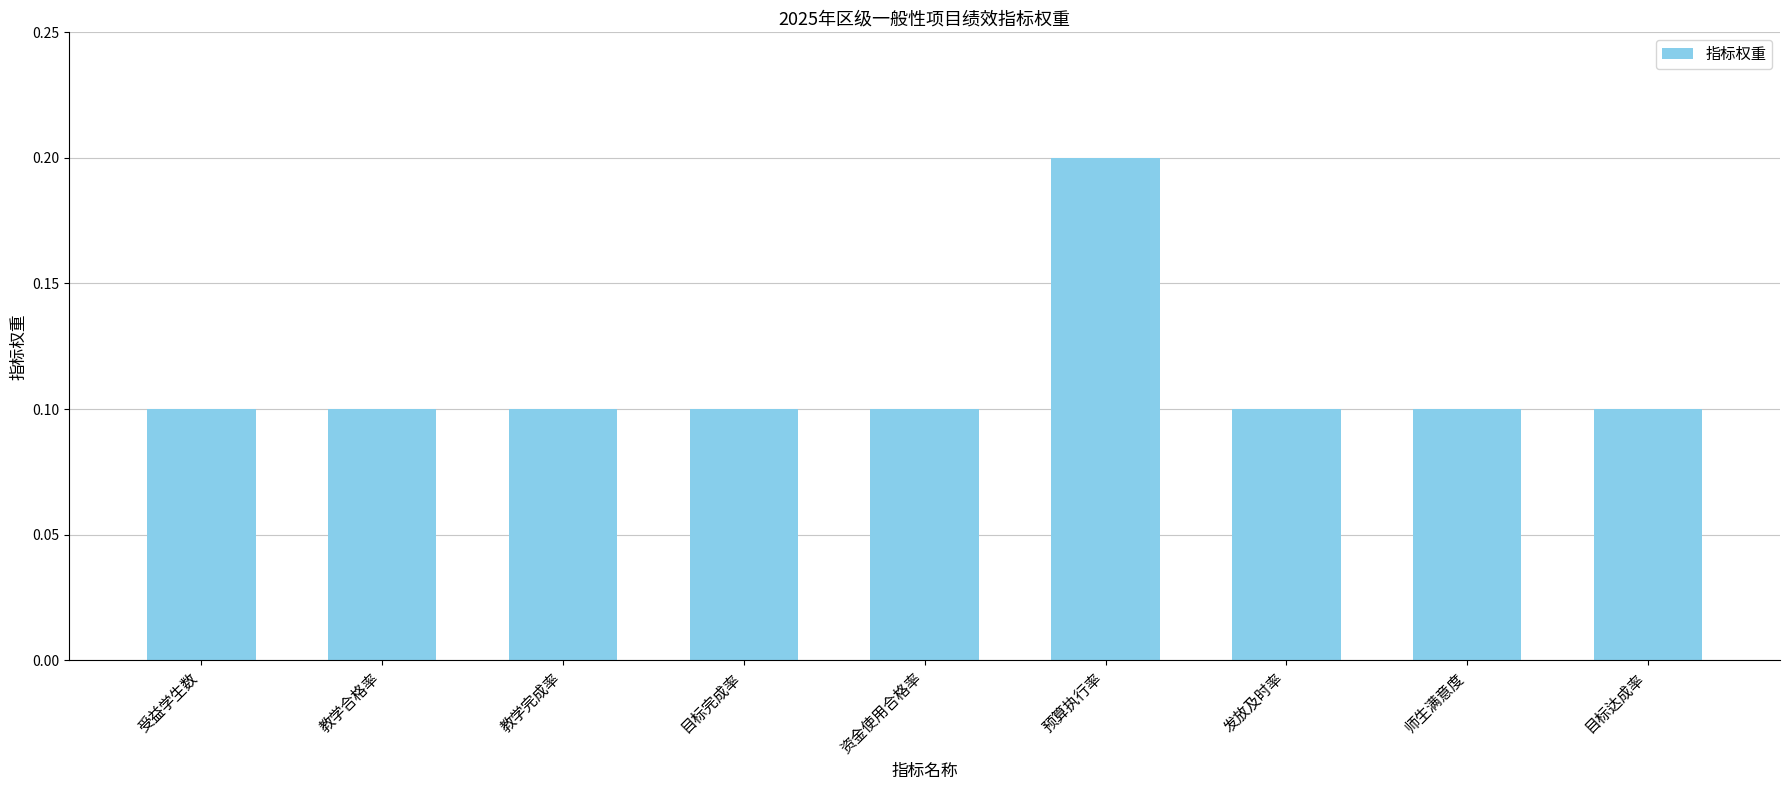

What is the label of the 5th bar from the left?

资金使用合格率